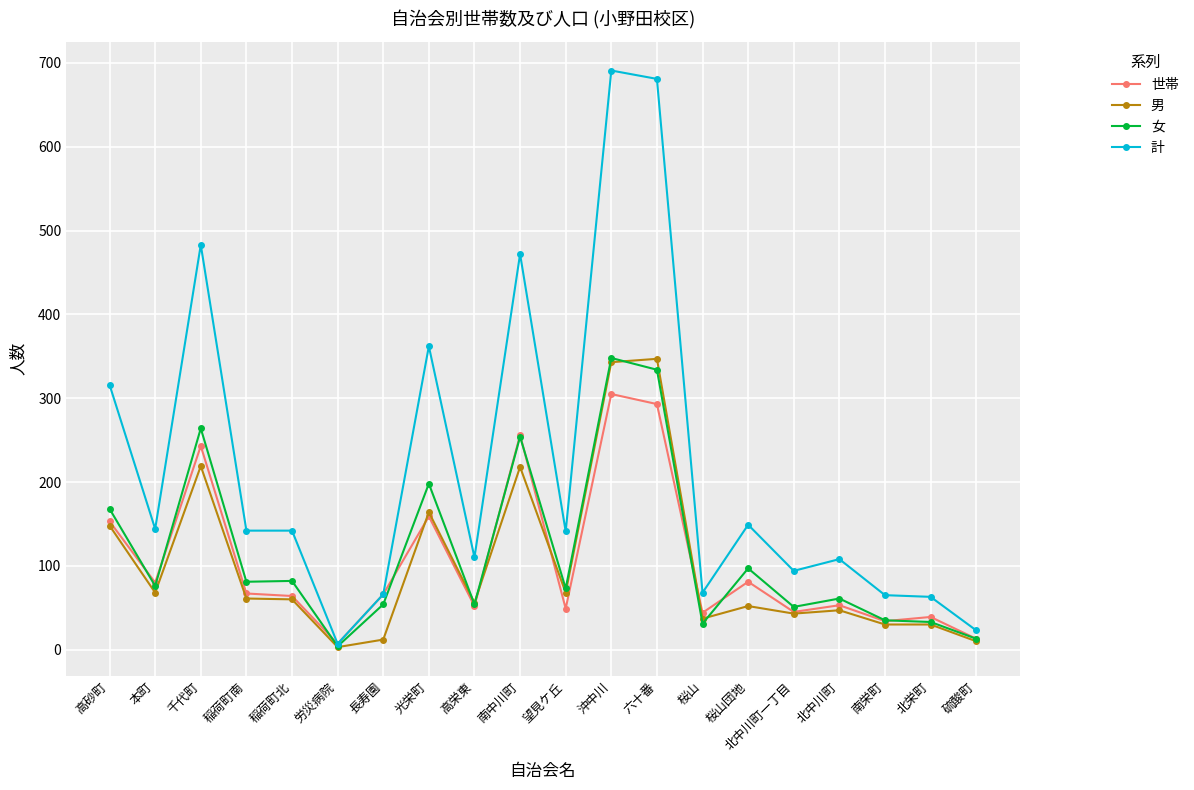

What is the average value of the 女 series?

116